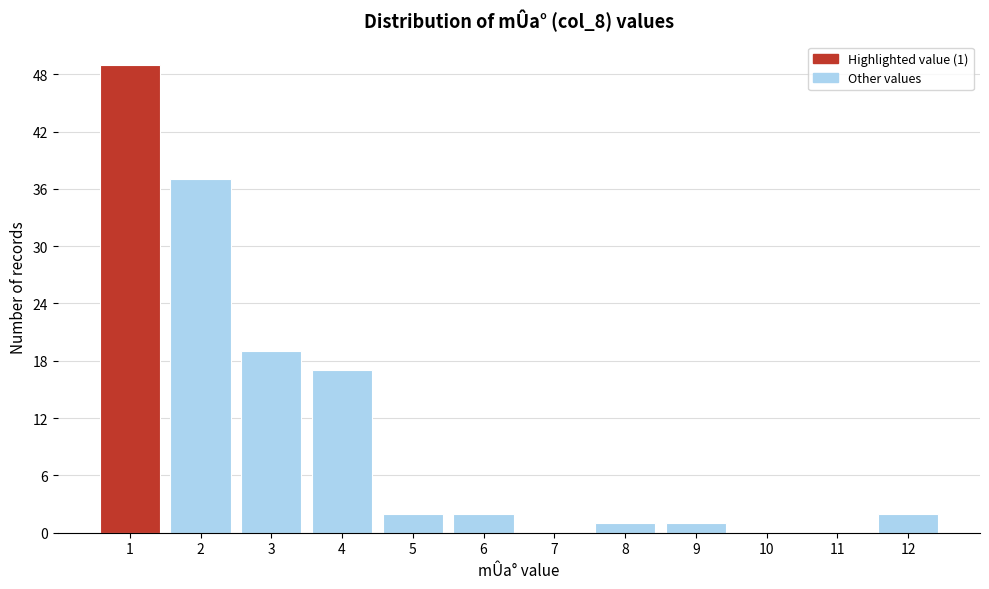

Reading left to right, extract all data points from this chart.

1=49	2=37	3=19	4=17	5=2	6=2	7=0	8=1	9=1	10=0	11=0	12=2